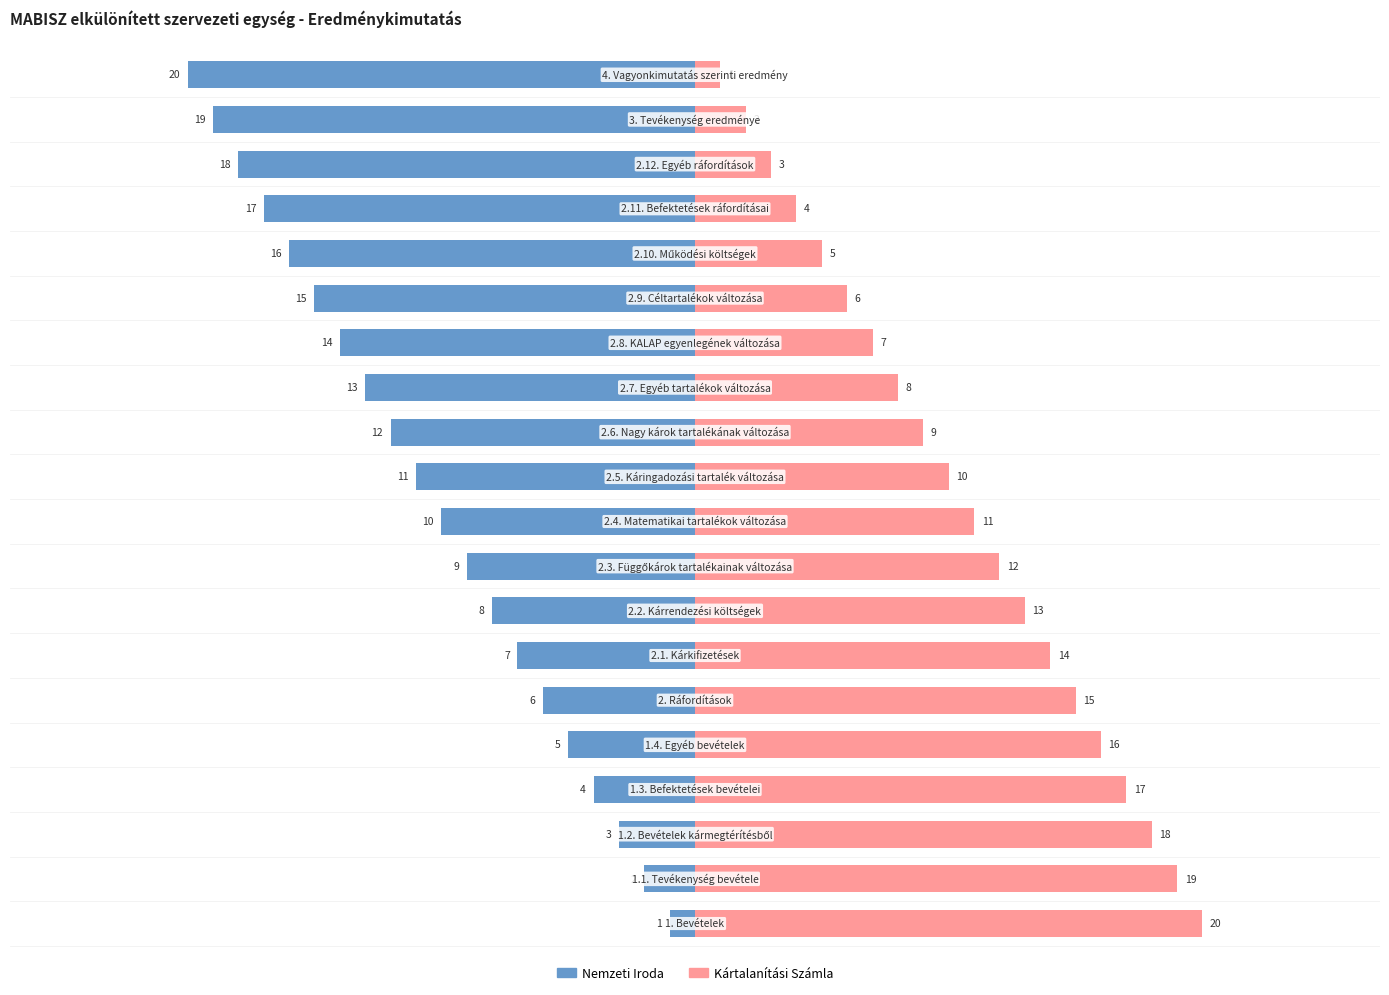

What are all the series names shown in the legend?

Nemzeti Iroda, Kártalanítási Számla